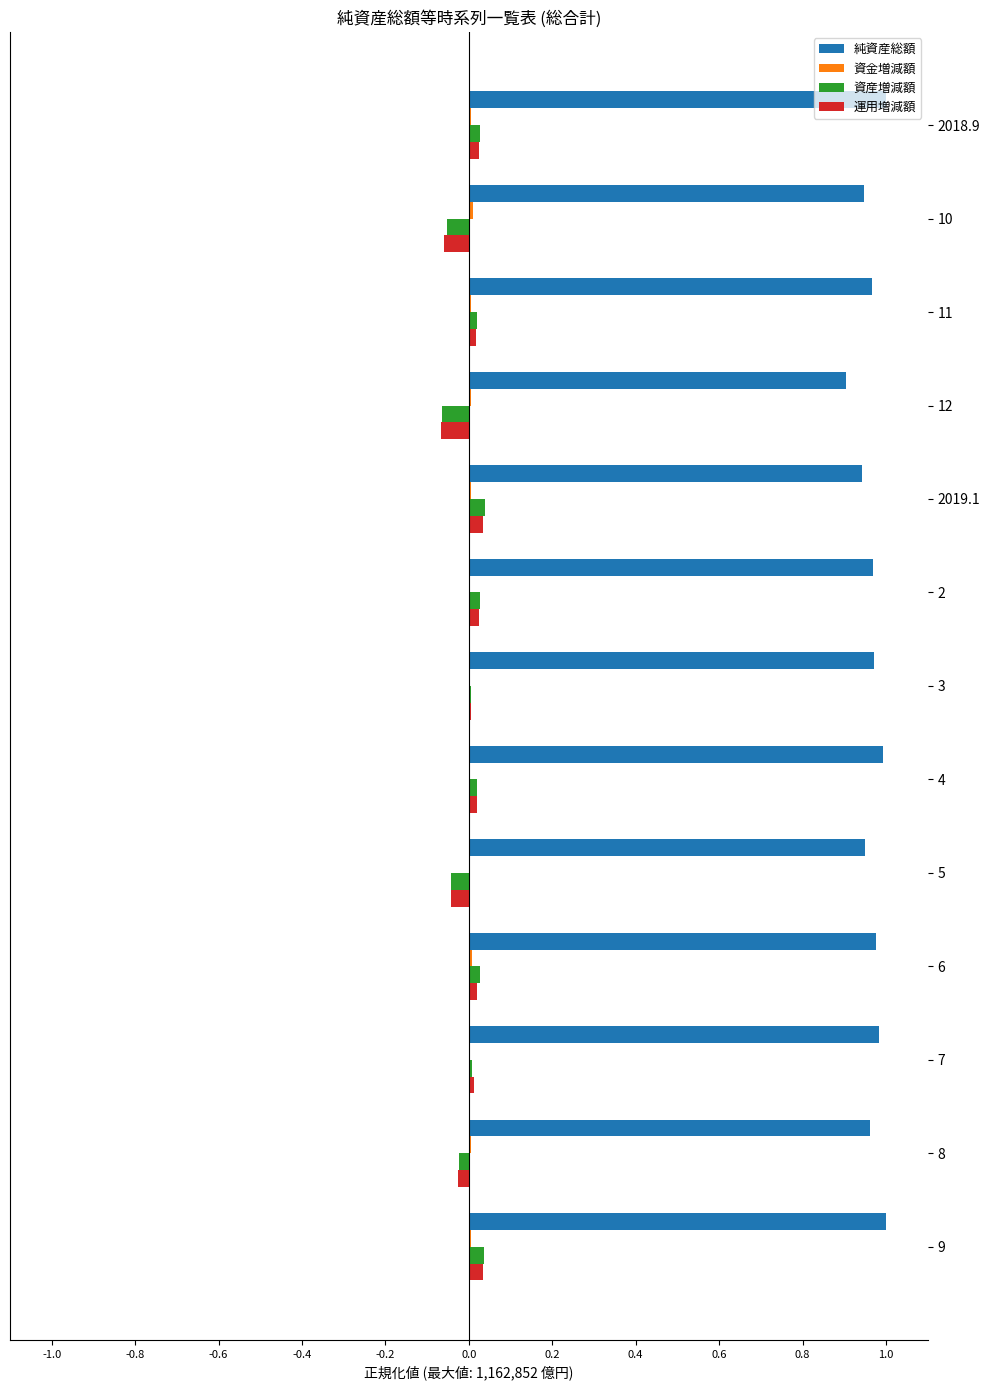

Which series has the largest total across all categories?

純資産総額